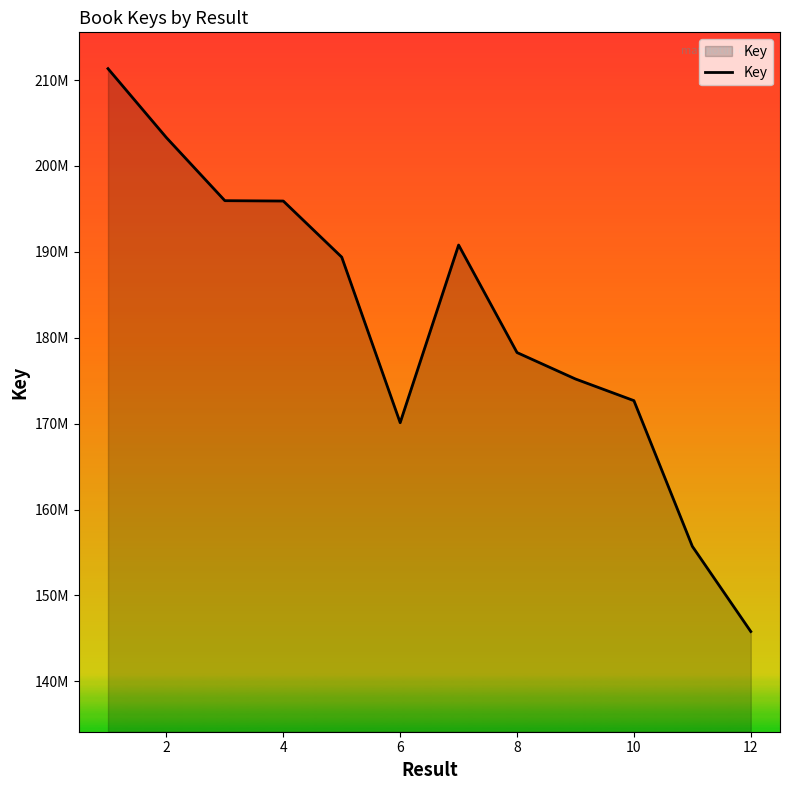

What is the difference between the maximum and minimum values?

65532496